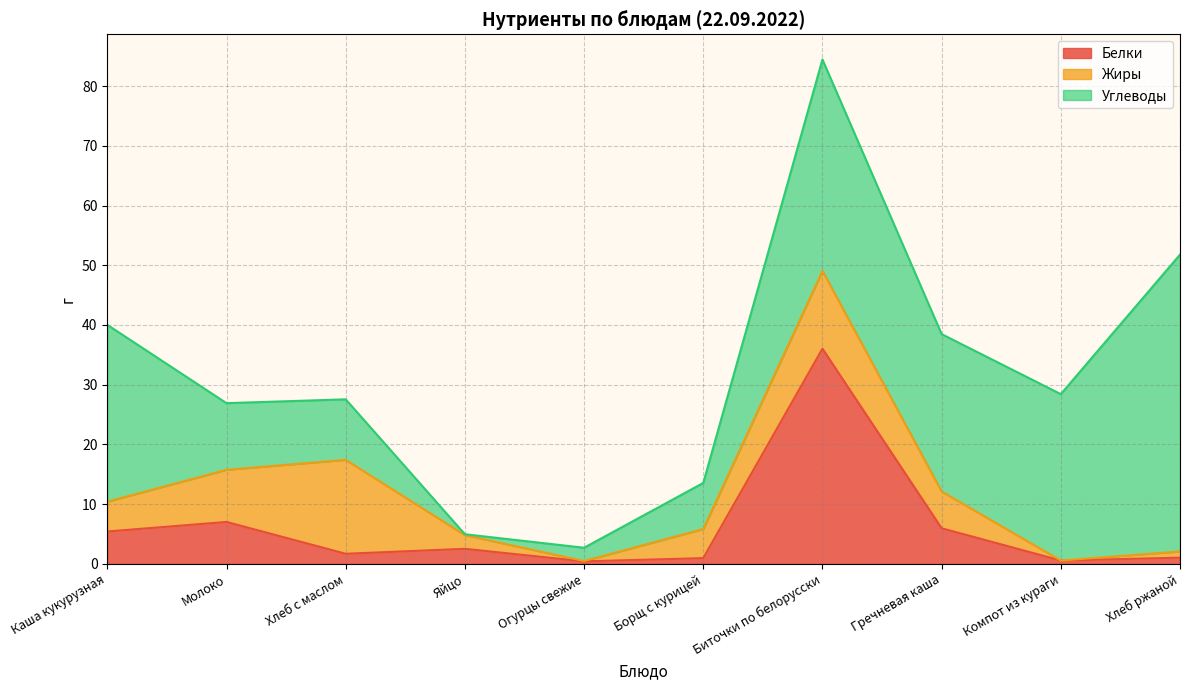

True or false: Белки has more than 0 interior local peaks.

True